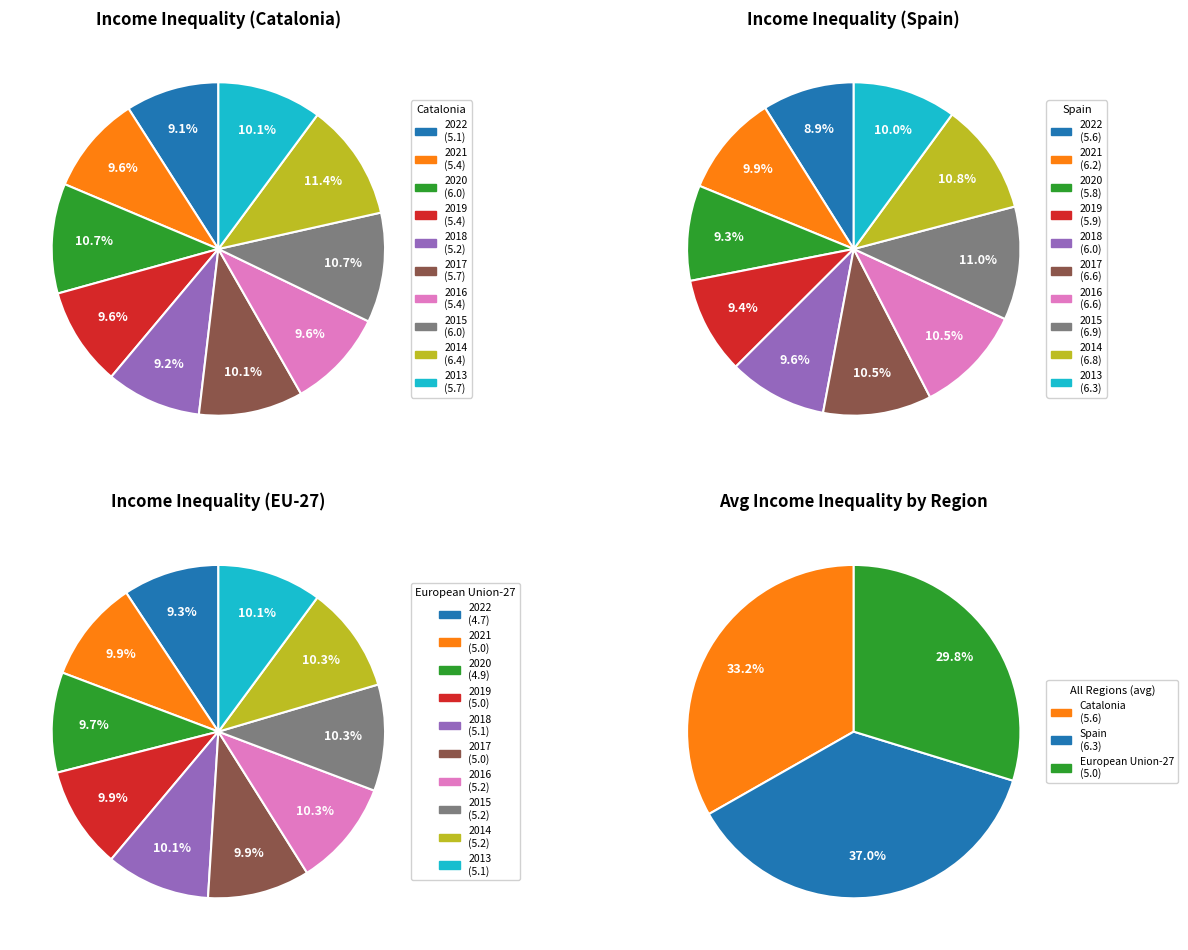

Does 2016 account for over 50% of the chart?

No